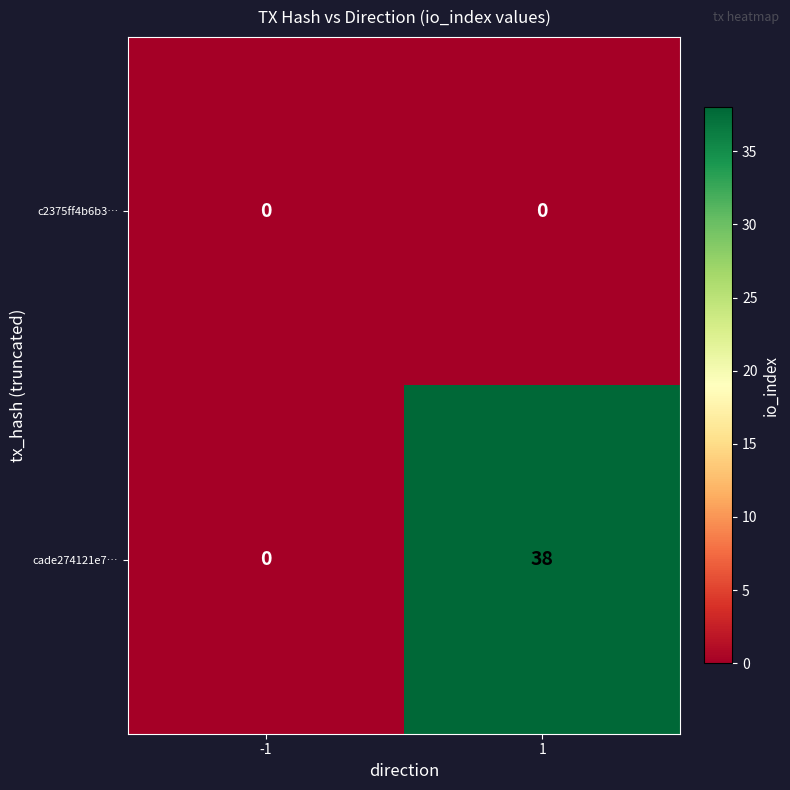

What is the greatest value displayed?

38